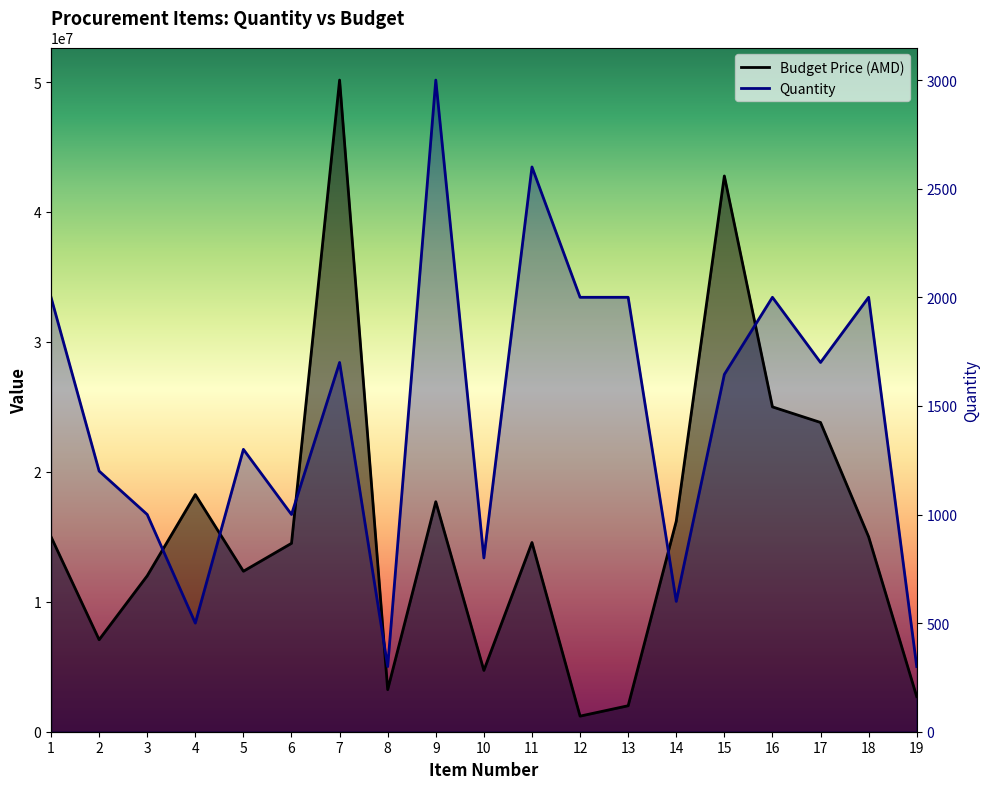

Which category has the lowest value in the Quantity series?

8